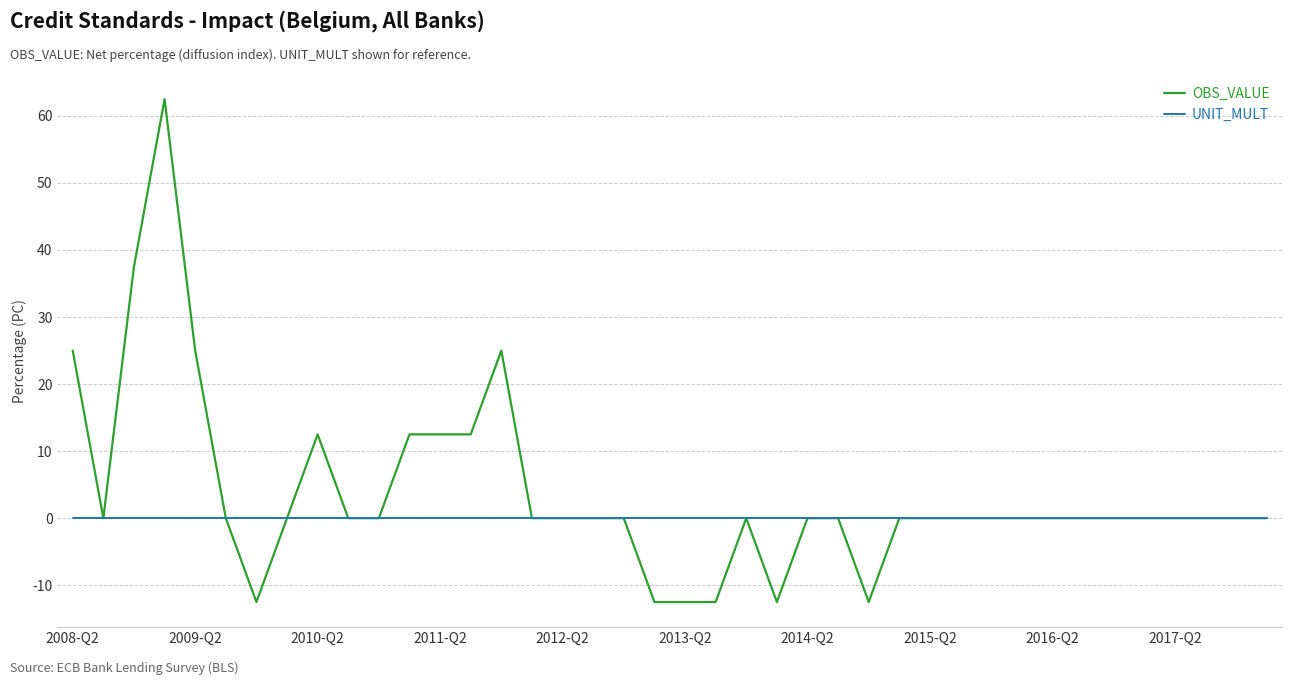

Which series has the widest spread of values?

OBS_VALUE